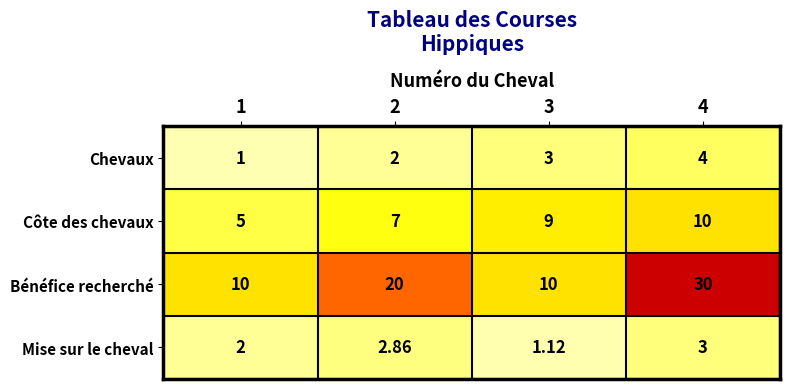

At 4, list the series in order from largest to smallest.

Bénéfice recherché, Côte des chevaux, Chevaux, Mise sur le cheval